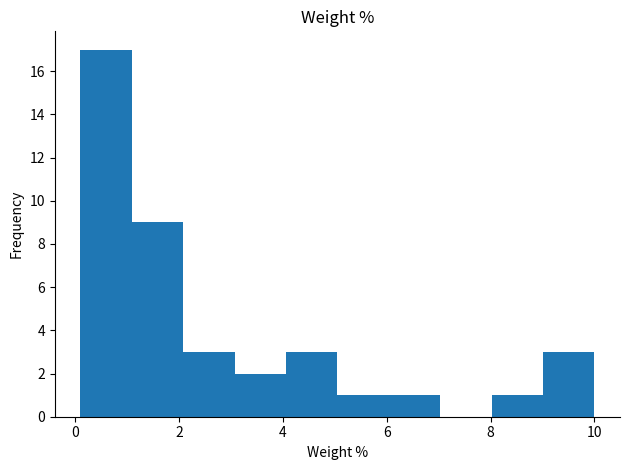

Reading left to right, transcribe this chart: for each bar, give the range it covers on the x-axis and its height. Neither the bar edges nor the heights are printed on the chart, so give them approximately, as read against the axes.

0.2 to 1.0: 17
1.0 to 2.0: 9
2.0 to 3.0: 3
3.0 to 4.0: 2
4.0 to 5.0: 3
5.0 to 6.0: 1
6.0 to 7.0: 1
7.0 to 8.0: 0
8.0 to 9.0: 1
9.0 to 10.0: 3